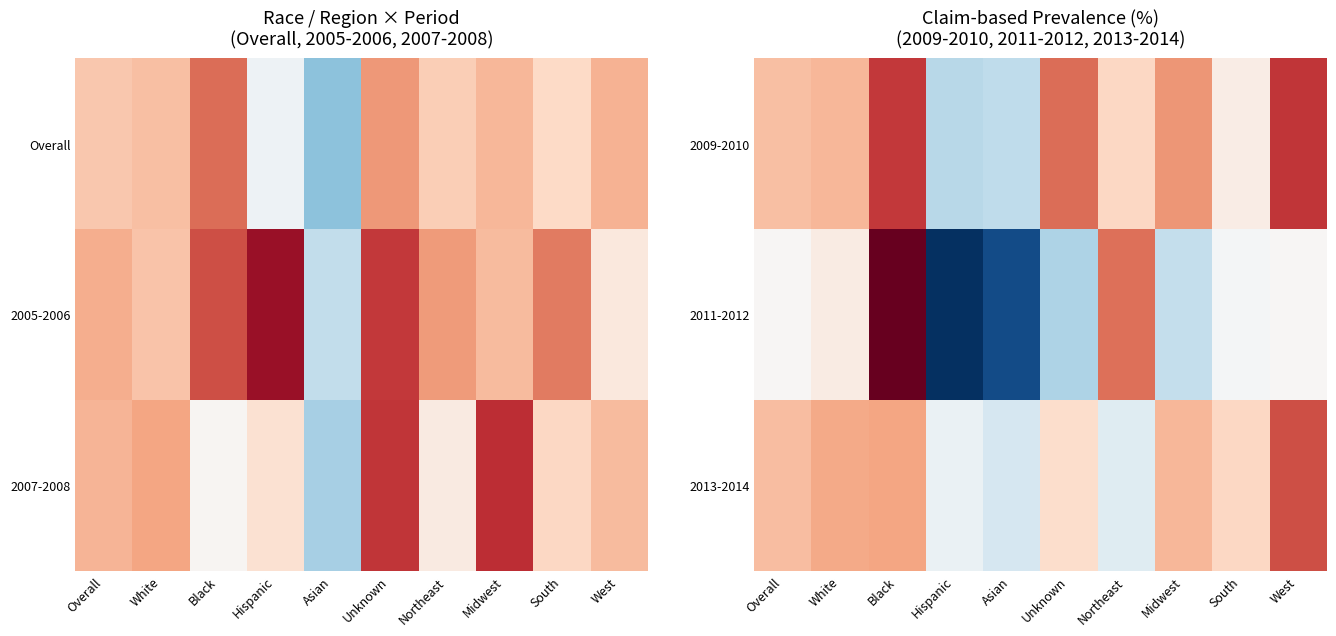

What is the difference between the 2013-2014 values at Black and White?

0.3